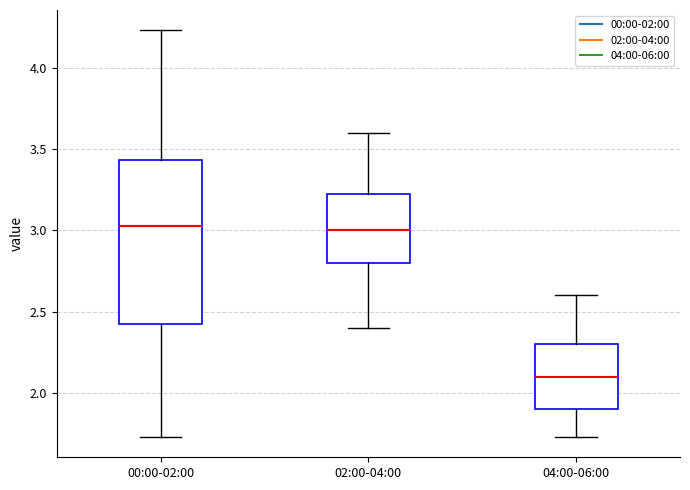

Where is the upper edge of the box for 04:00-06:00 on the y-axis? The values are not printed on the chart, so give them approximately, as read against the axis.

2.30